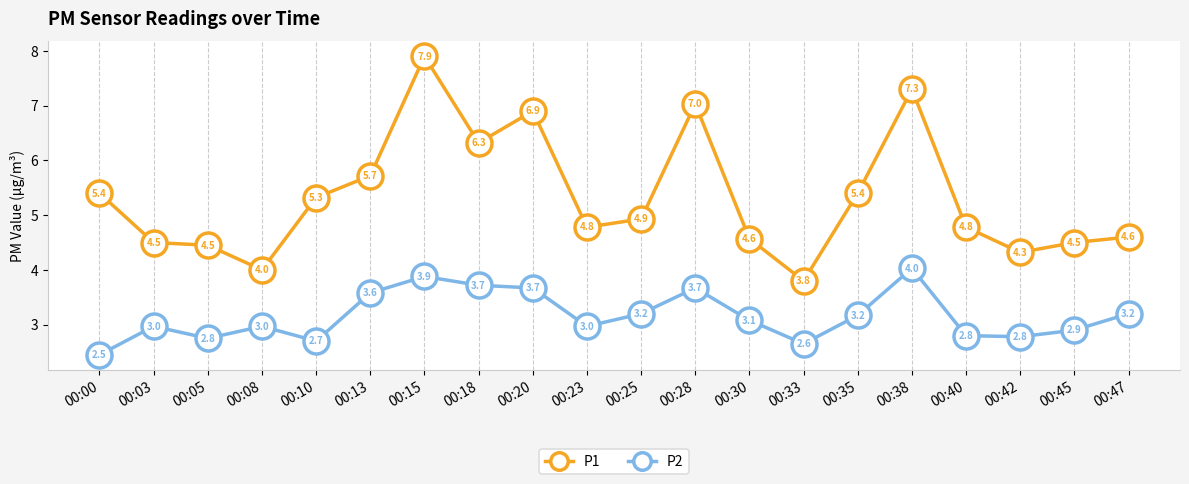

What is the smallest value displayed?

2.5